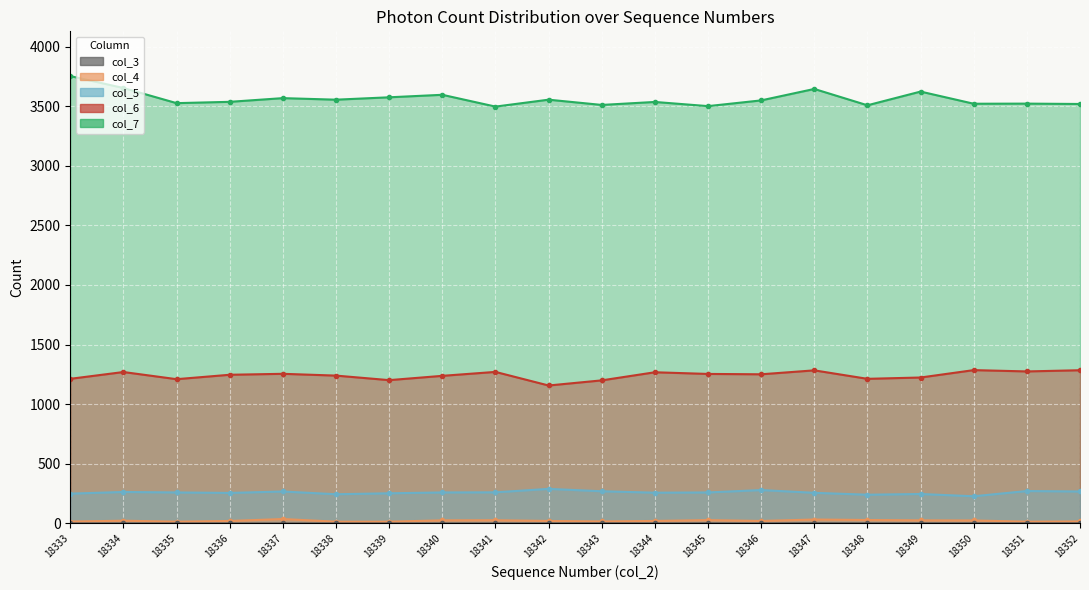

Reading left to right, list all the values displayed in this chart.

col_3: 0	0	0	0	0	0	0	0	0	0	1	0	1	0	2	1	1	1	1	1
col_4: 16	23	15	21	37	15	15	26	27	21	17	21	28	21	33	29	26	25	15	17
col_5: 250	264	260	256	268	245	253	260	261	290	270	258	260	280	257	241	247	228	272	268
col_6: 1213	1270	1210	1247	1255	1240	1202	1238	1271	1157	1200	1268	1254	1251	1284	1213	1224	1286	1275	1285
col_7: 3752	3652	3525	3536	3567	3554	3574	3595	3496	3554	3510	3535	3500	3548	3644	3507	3622	3520	3521	3518